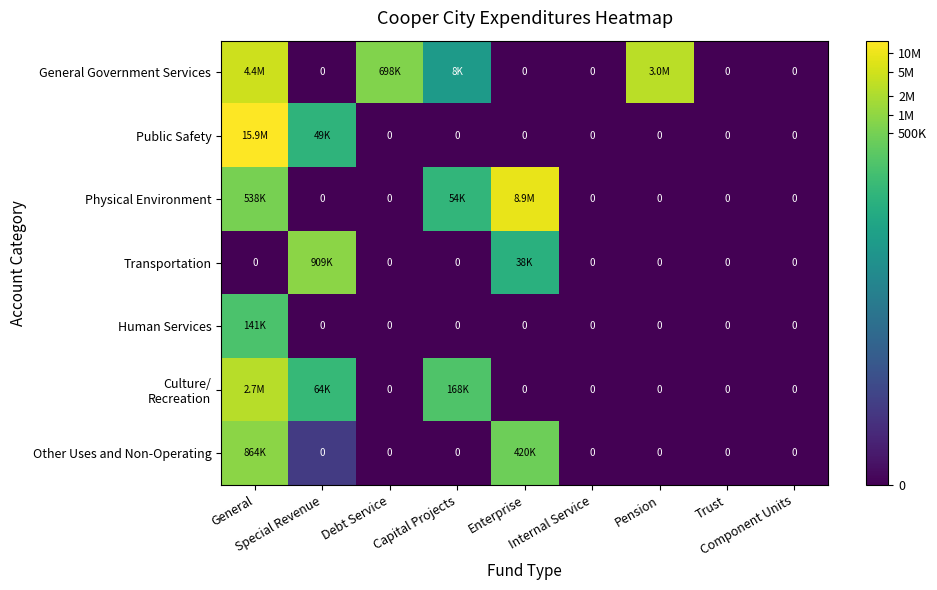

At Component Units, list the series in order from smallest to largest.

General Government Services, Public Safety, Physical Environment, Transportation, Human Services, Culture/ Recreation, Other Uses and Non-Operating